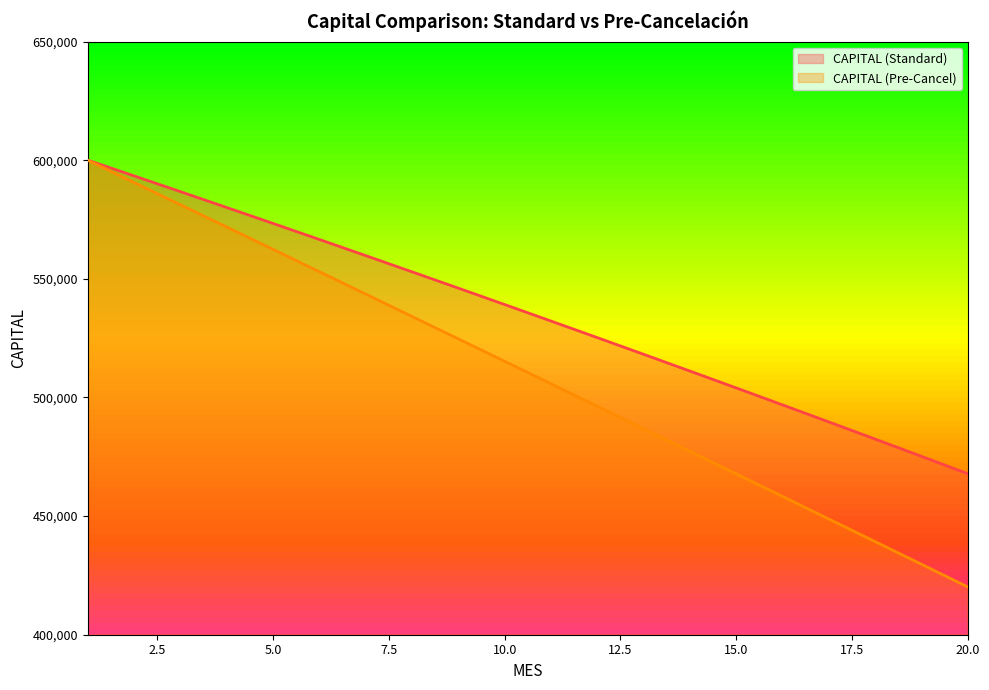

Which series has the largest total across all categories?

CAPITAL (Standard)